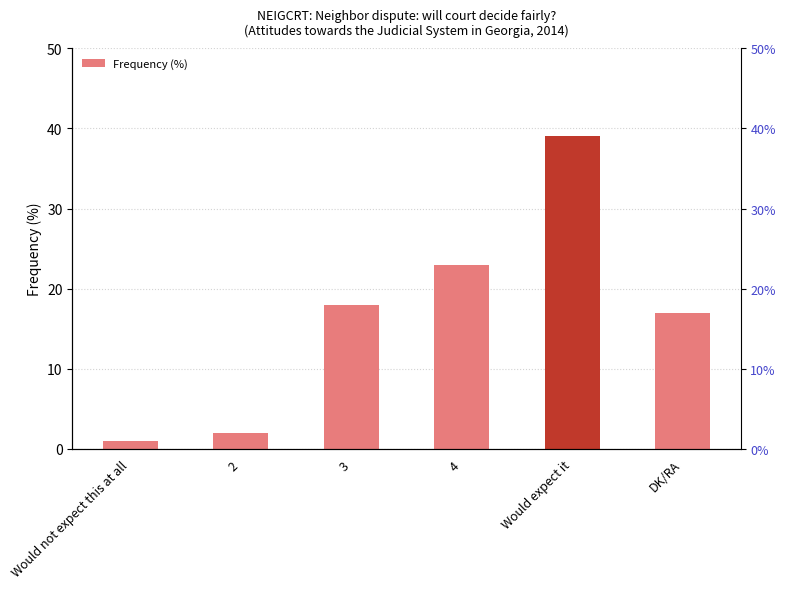

How many series are shown in this chart?

1